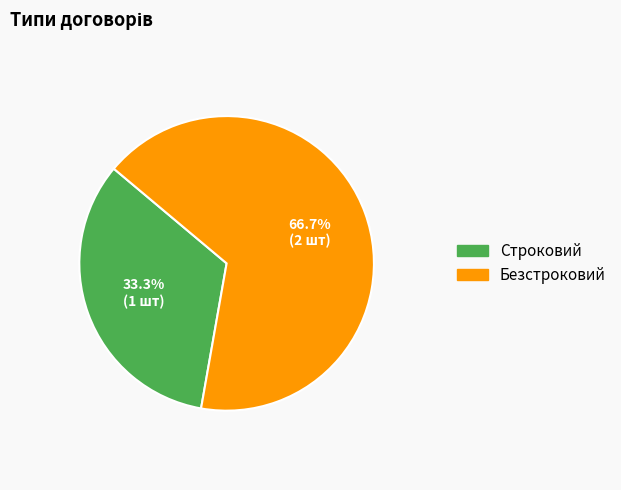

How many segments does this pie chart have?

2